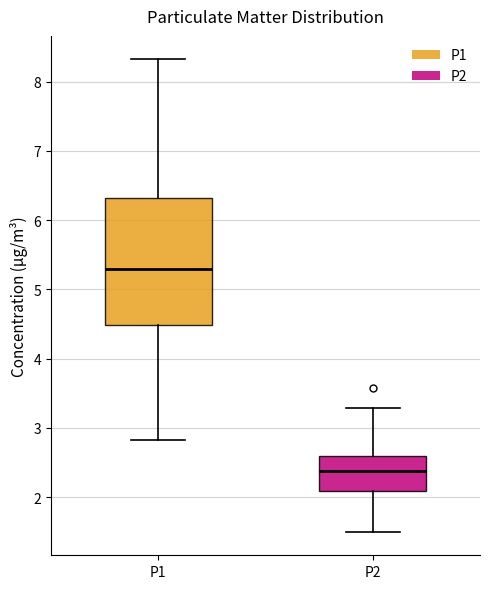

Where does the lower whisker of the box for P1 end on the y-axis? The values are not printed on the chart, so give them approximately, as read against the axis.

2.8